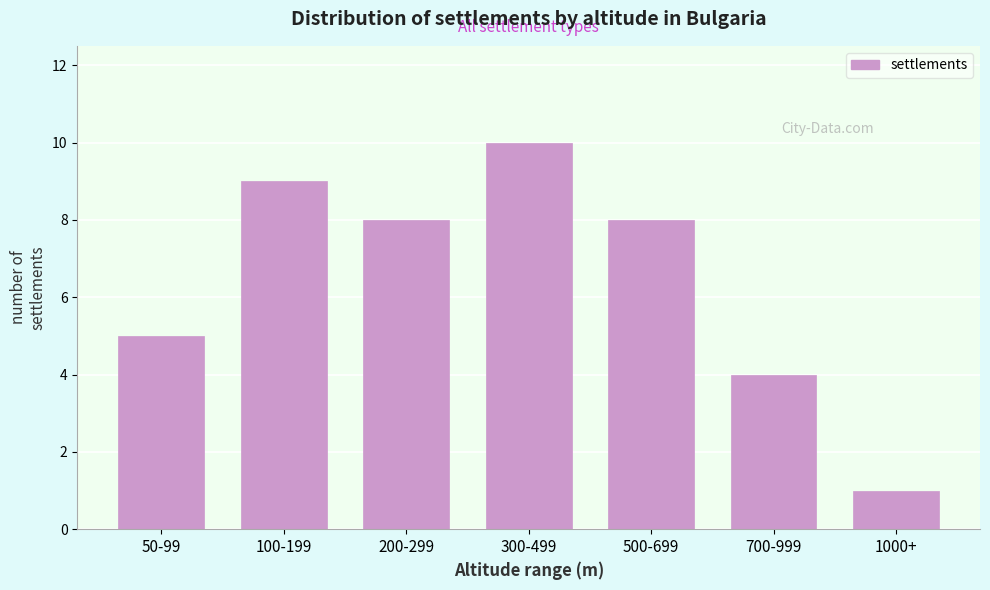

Reading left to right, transcribe all the data shown in this chart.

5	9	8	10	8	4	1